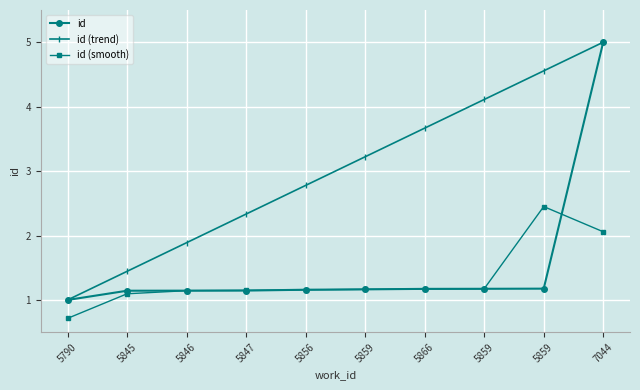

Is this an area chart (filled region under the line)?

No